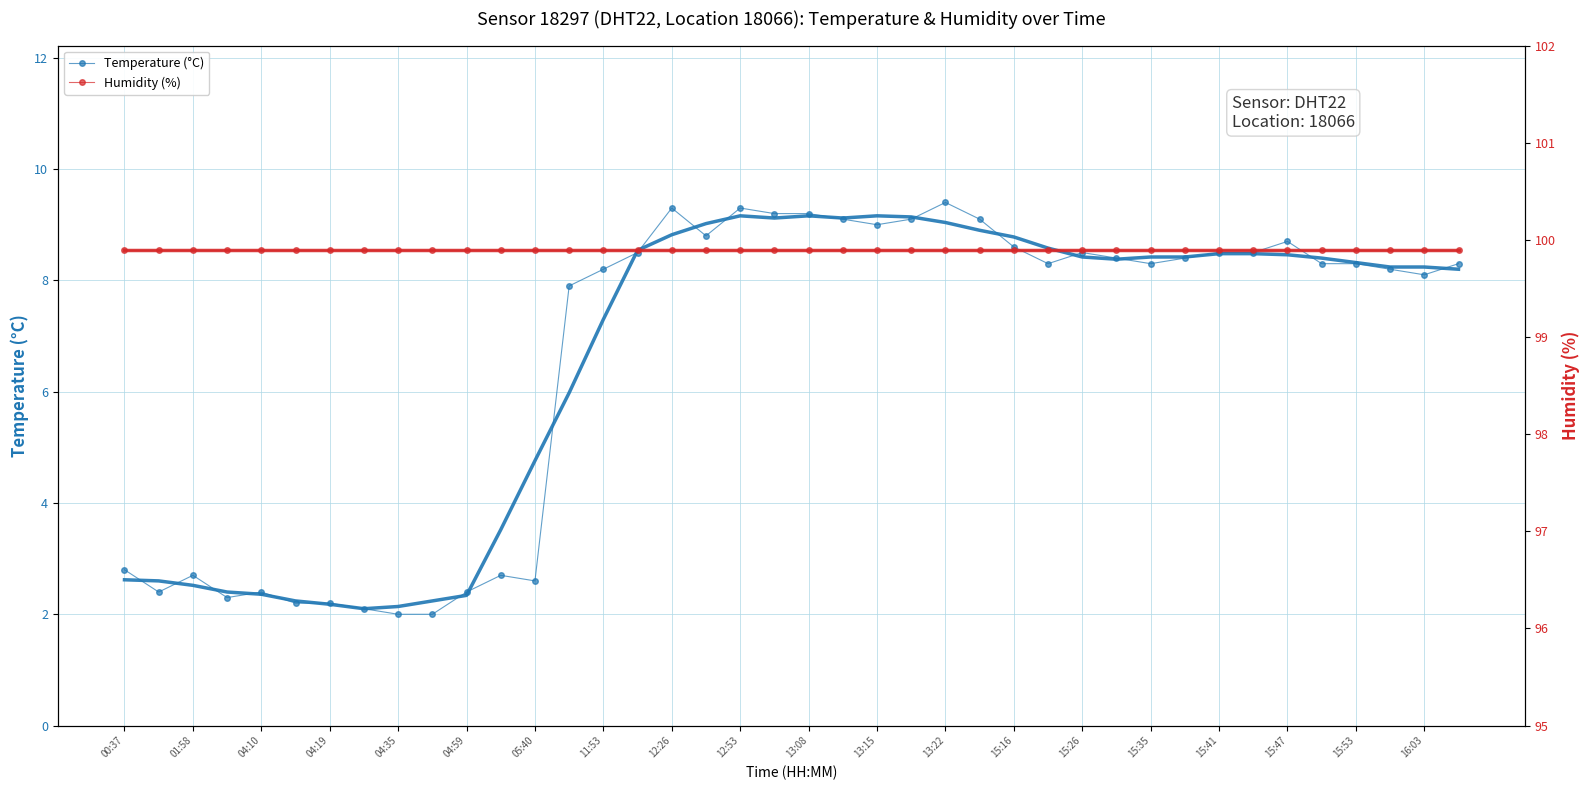

How many series are shown in this chart?

2